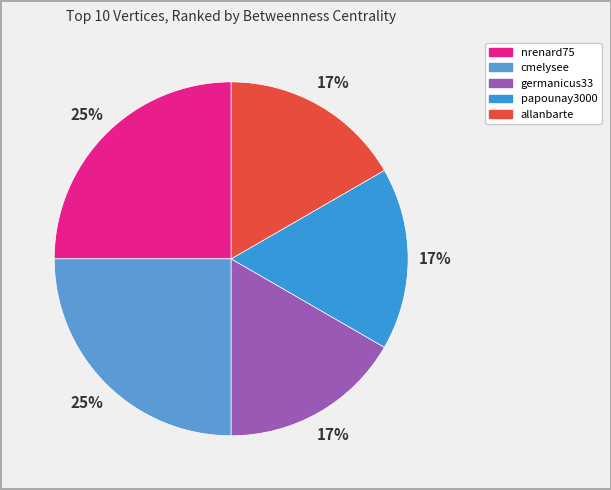

What is the largest slice in the pie chart?

nrenard75